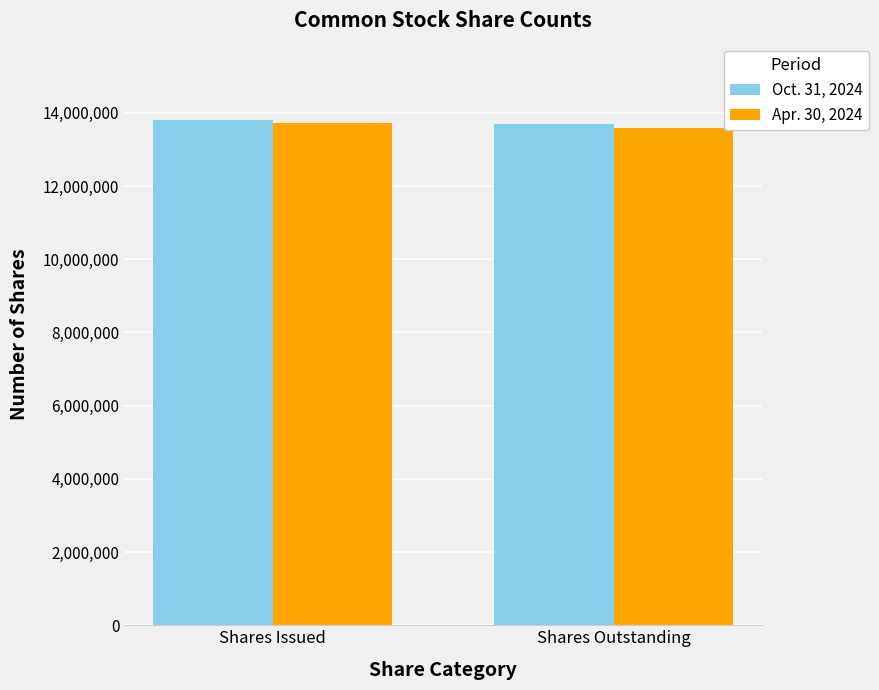

Are the bars horizontal?

No